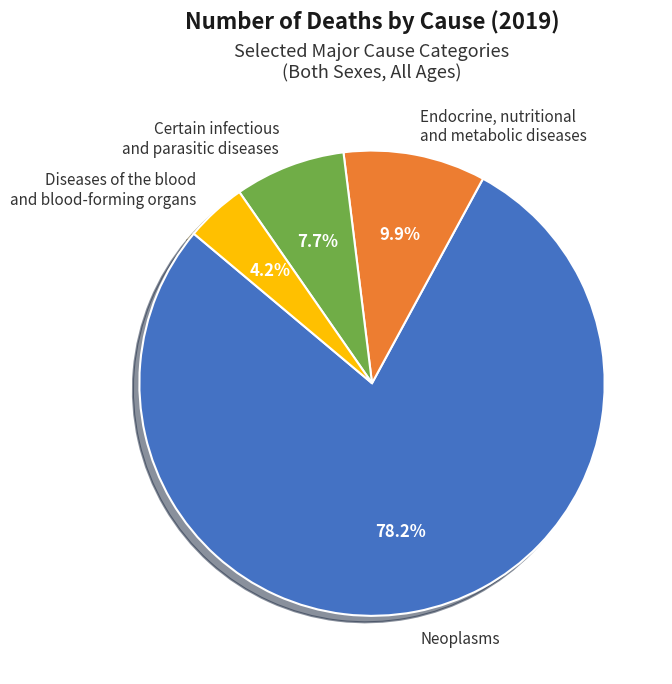

Count the number of slices in the pie.

4